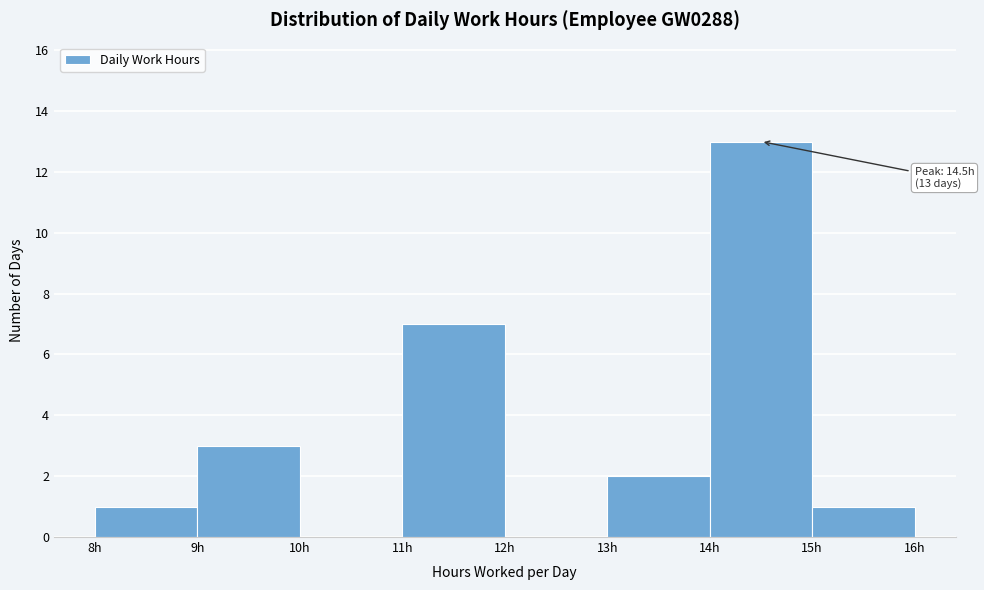

Over which range of the x-axis is the bar tallest?

14 to 15